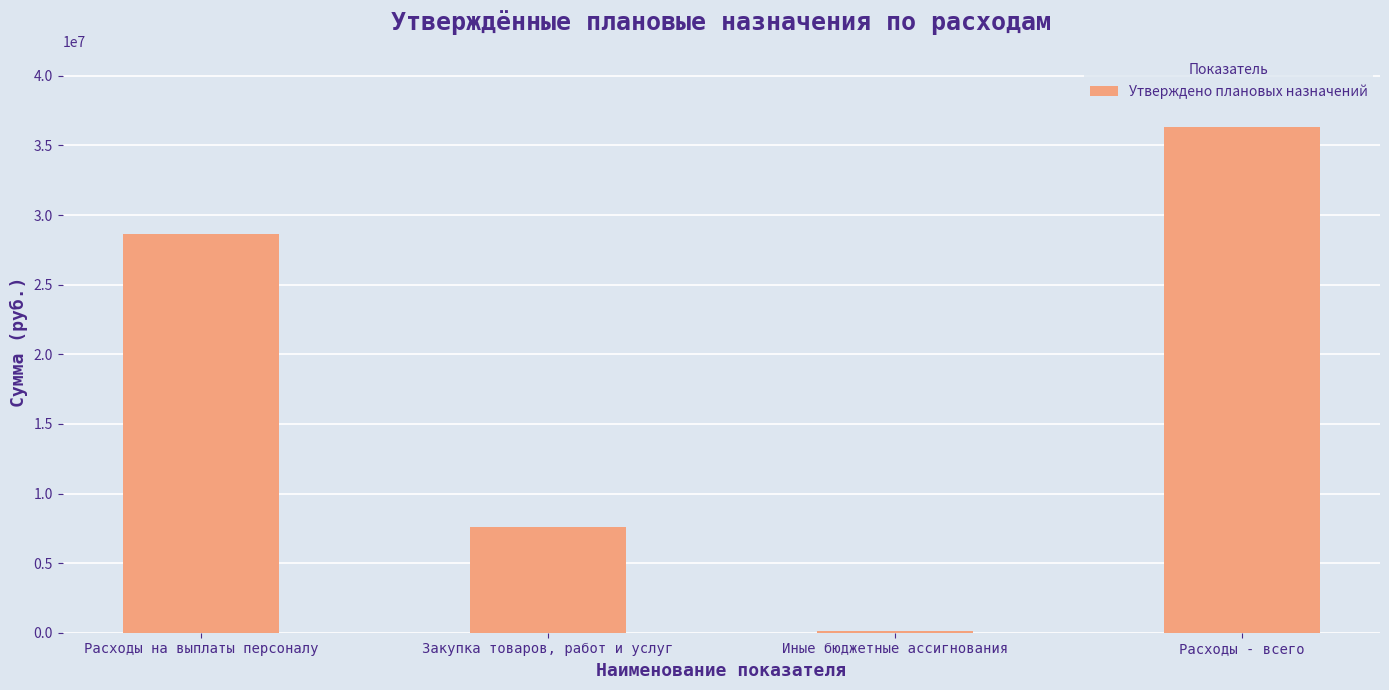

What is the average value?

18176226.9